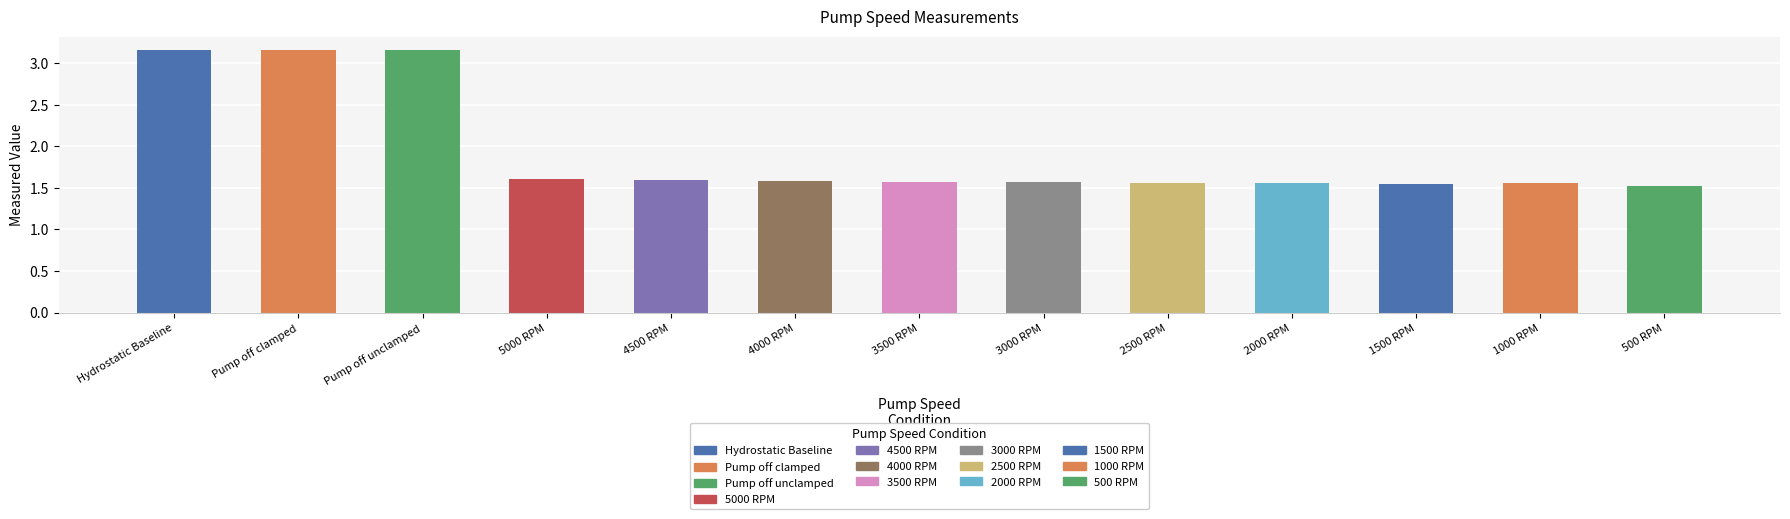

Which has a higher value, 4500 RPM or 1500 RPM?

4500 RPM